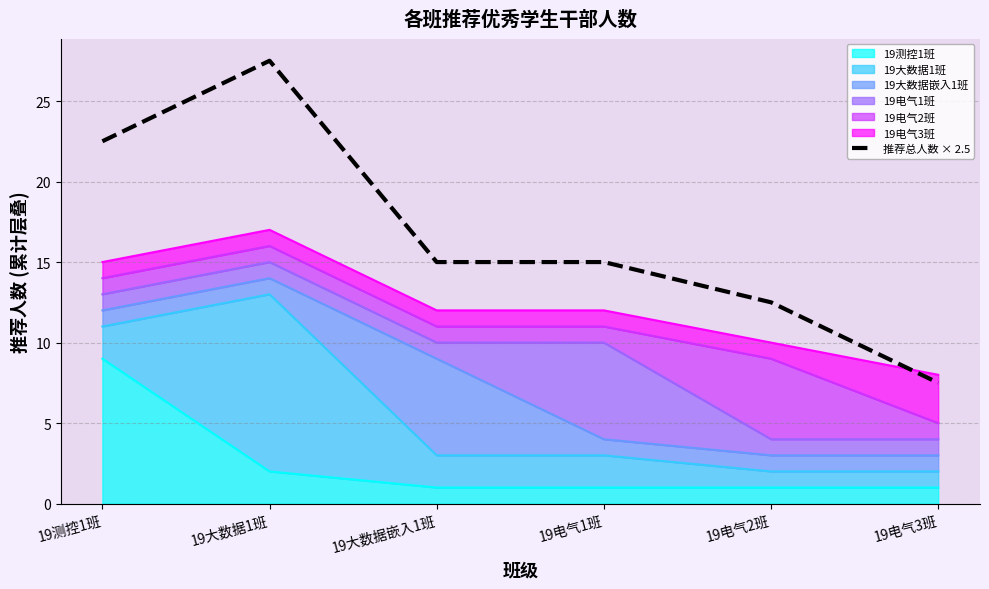

What is the maximum value shown in the chart?

27.5